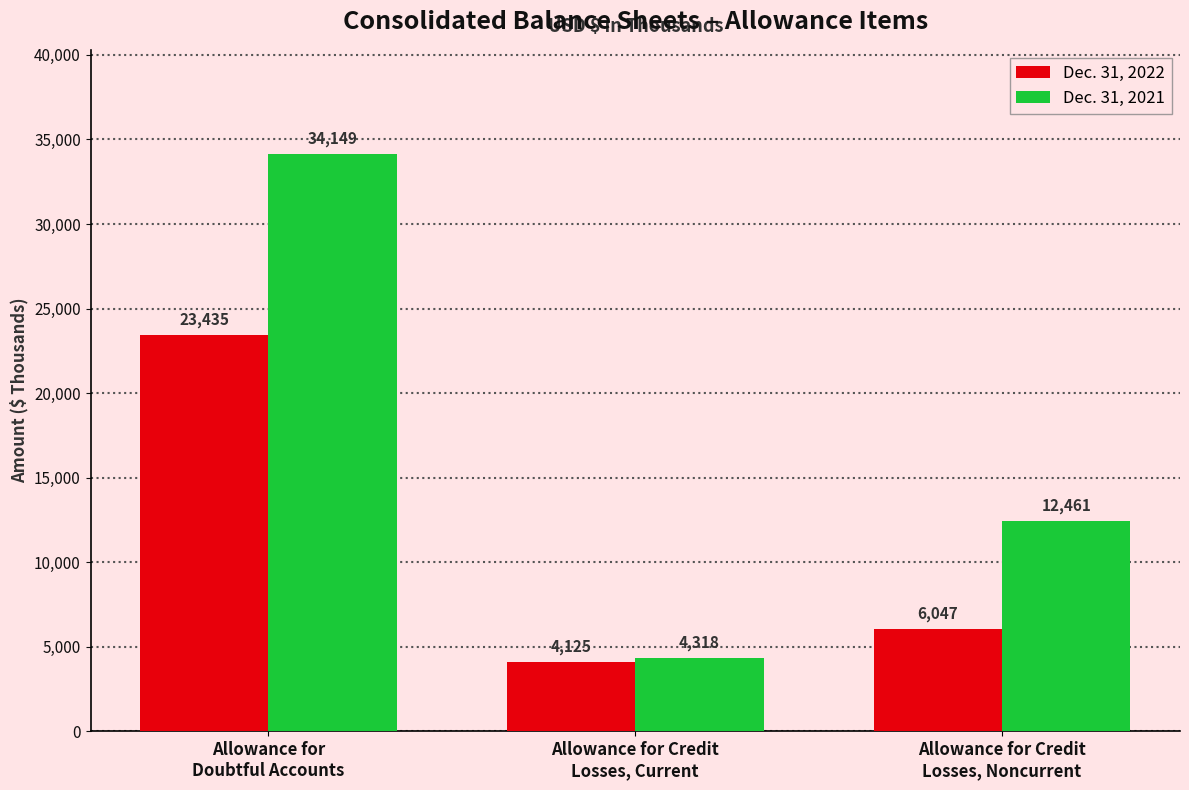

Which category has the highest value in the Dec. 31, 2022 series?

Allowance for
Doubtful Accounts